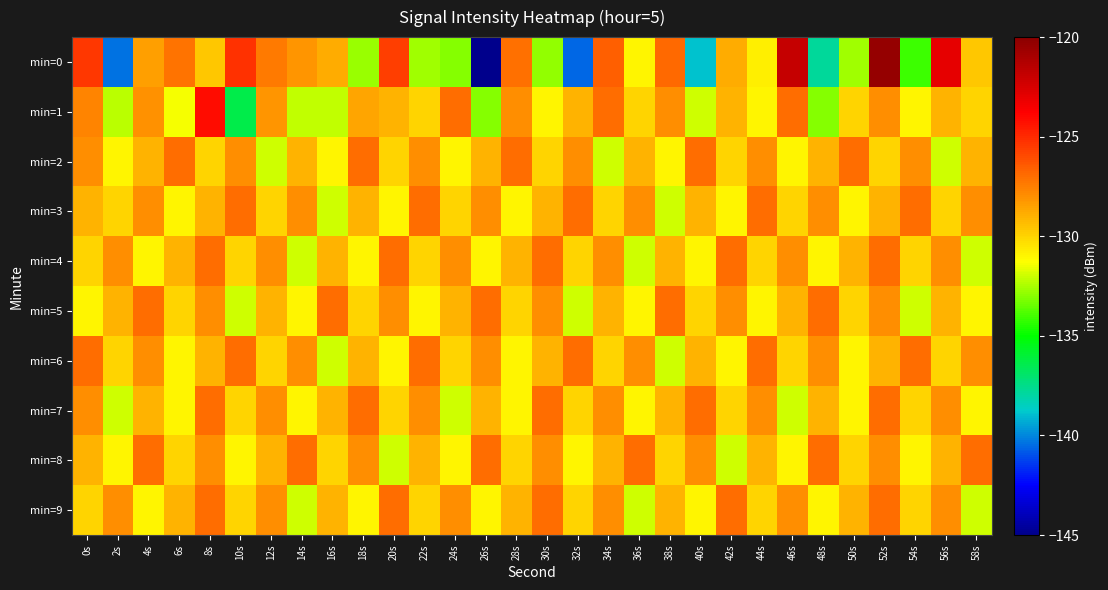

Which series has the largest range (max minus min)?

min=0